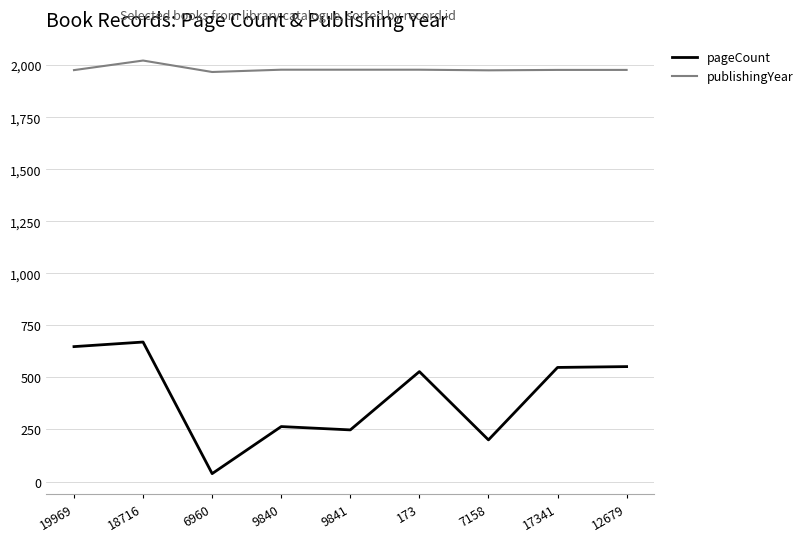

Read the publishingYear value at 173.

1978